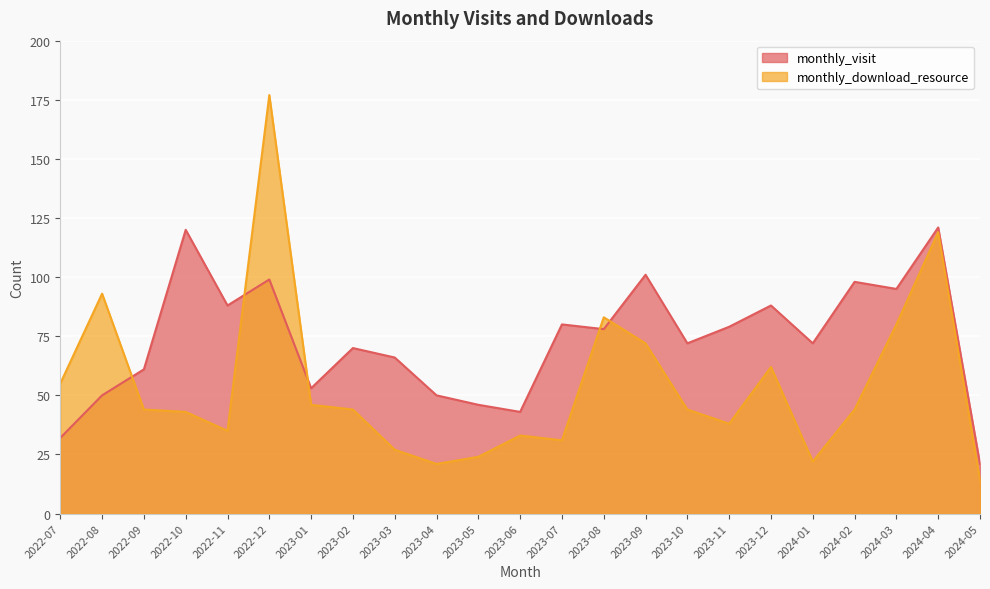

The value of monthly_download_resource at 2023-06 is 44. True or false?

False